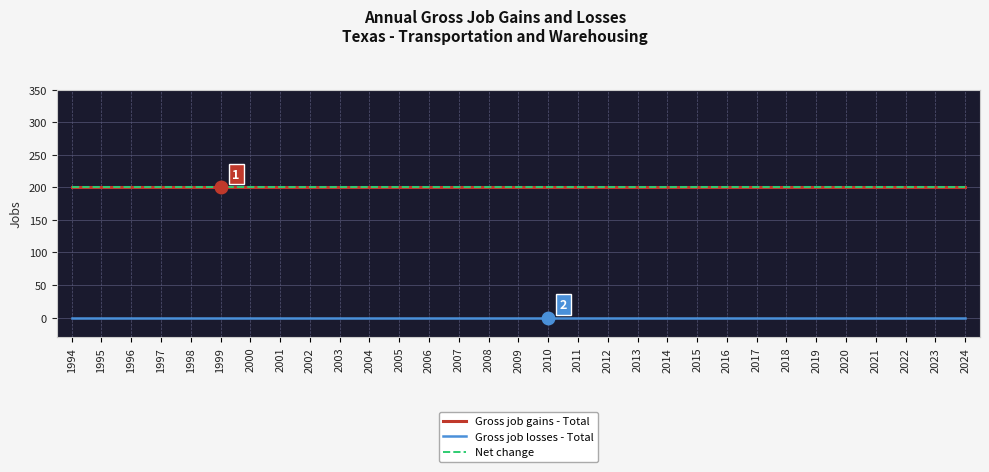

Which series changed the most between 1994 and 2003?

Gross job gains - Total